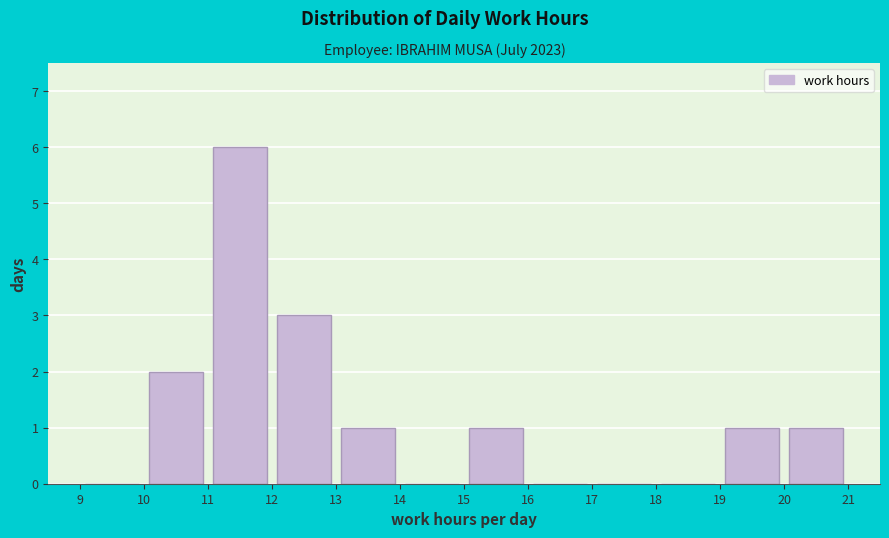

How tall is the bar that spans 13 to 14 on the x-axis? The values are not printed on the chart, so give them approximately, as read against the axis.

1